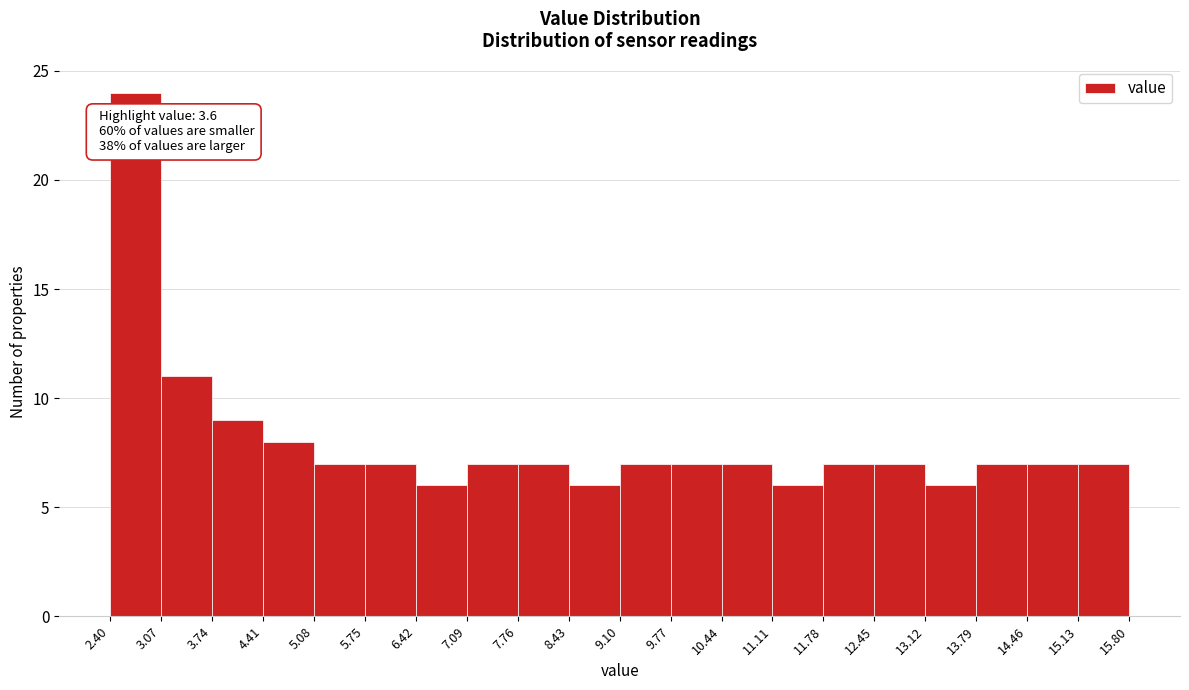

Which range on the x-axis has the tallest bar?

2.40 to 3.07